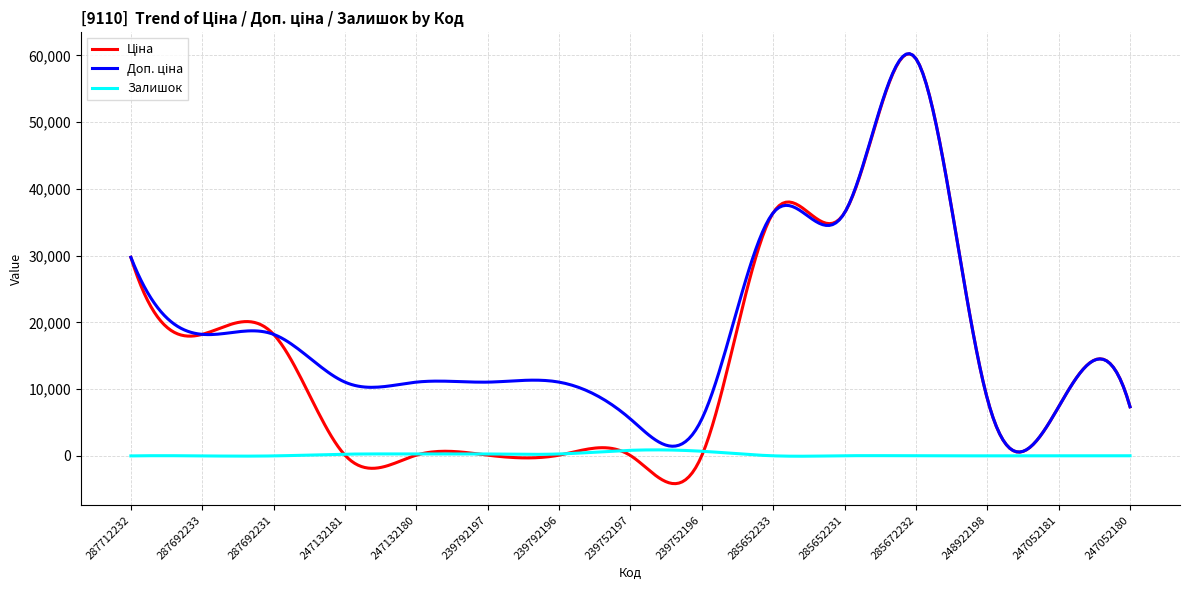

What is the smallest value displayed?

-4155.6